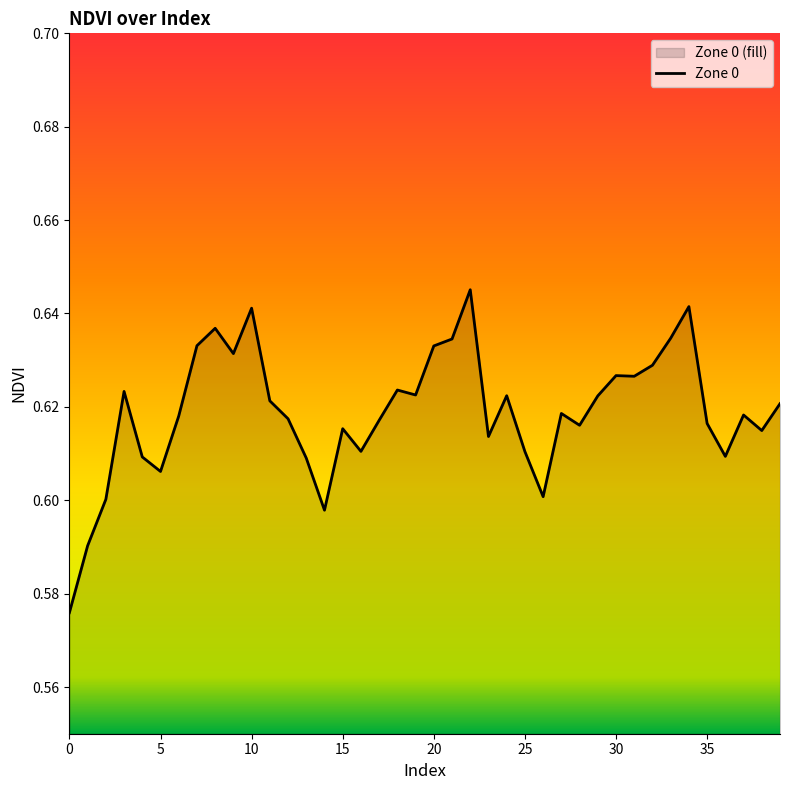

True or false: the data has more than 1 interior local peaks.

True